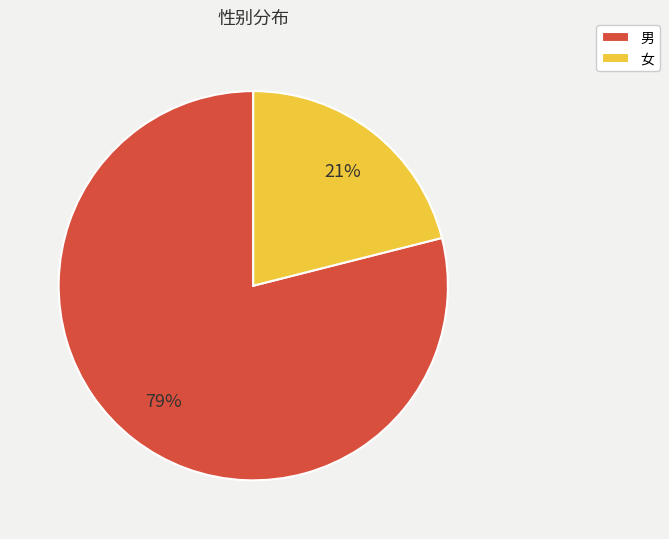

Between 男 and 女, which is larger?

男